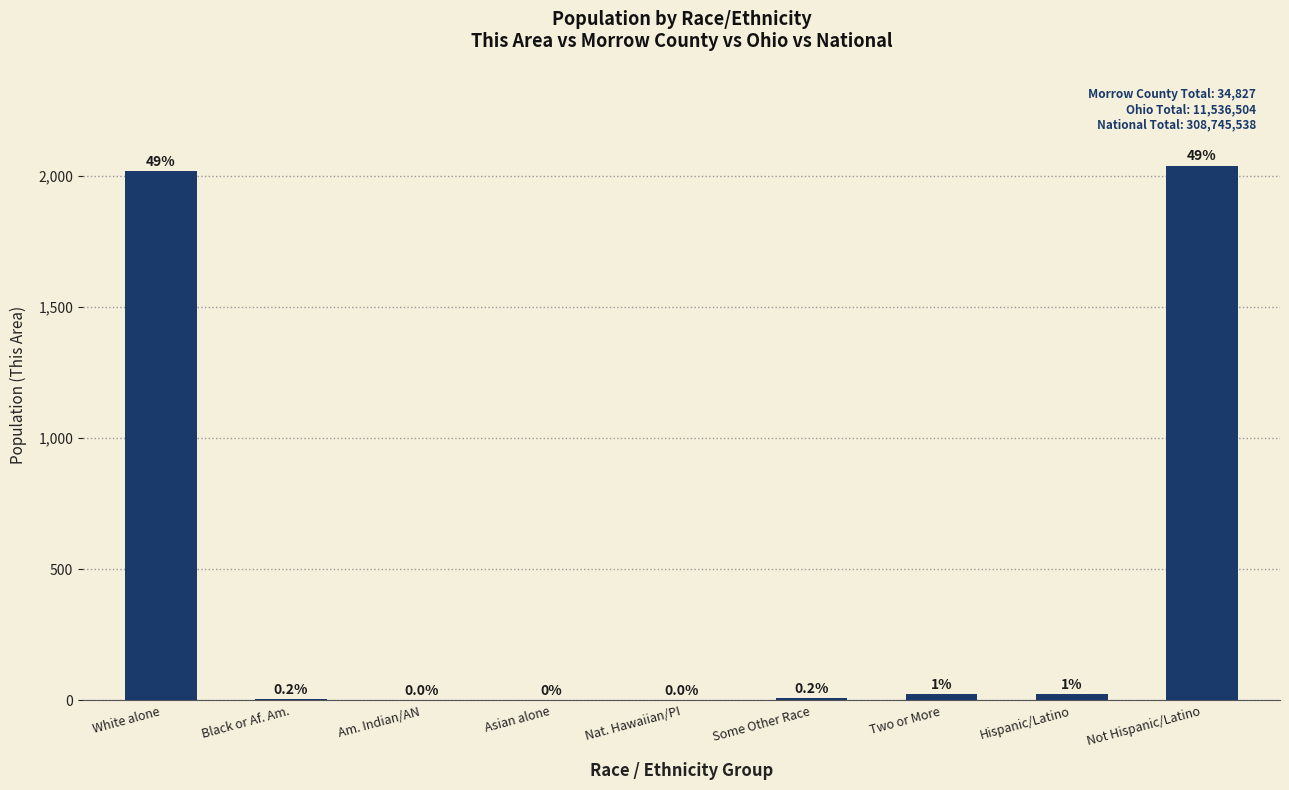

Reading left to right, extract all data points from this chart.

White alone=2020	Black or Af. Am.=7	Am. Indian/AN=1	Asian alone=0	Nat. Hawaiian/PI=1	Some Other Race=10	Two or More=24	Hispanic/Latino=23	Not Hispanic/Latino=2040